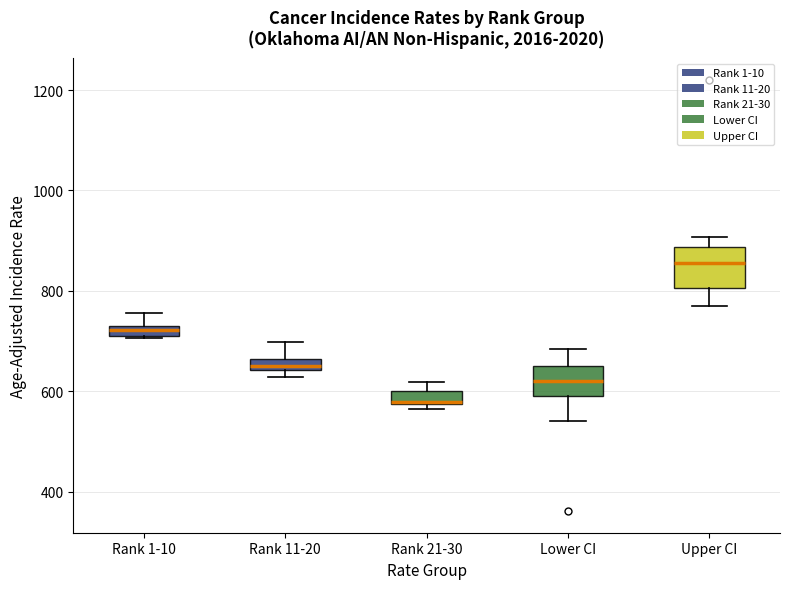

Which box is the tallest, from its lower edge to its upper edge?

Upper CI